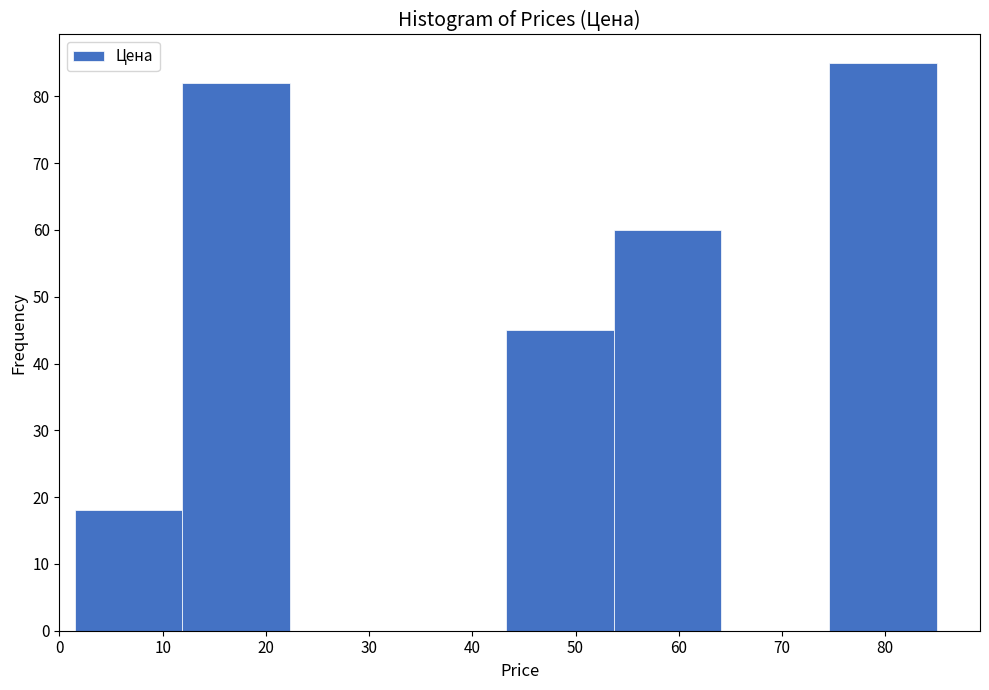

How tall is the bar that spans 75 to 85 on the x-axis? Neither the bar edges nor the heights are printed on the chart, so give them approximately, as read against the axes.

85